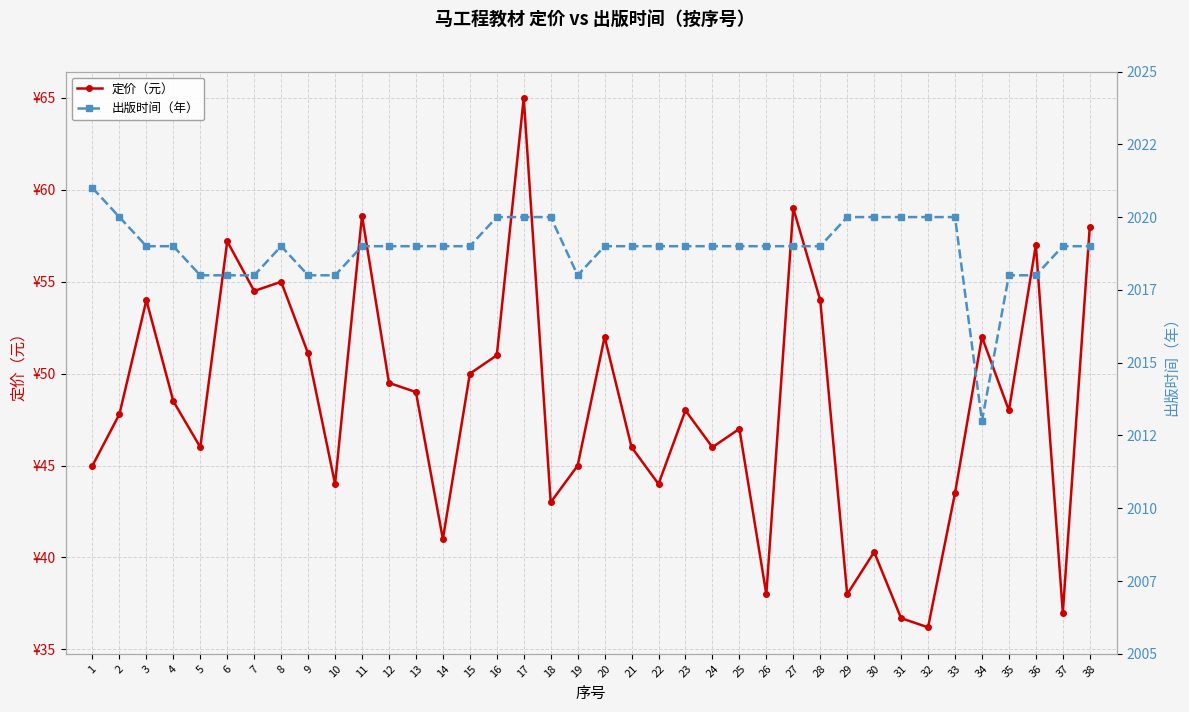

Count the number of data series in this chart.

2